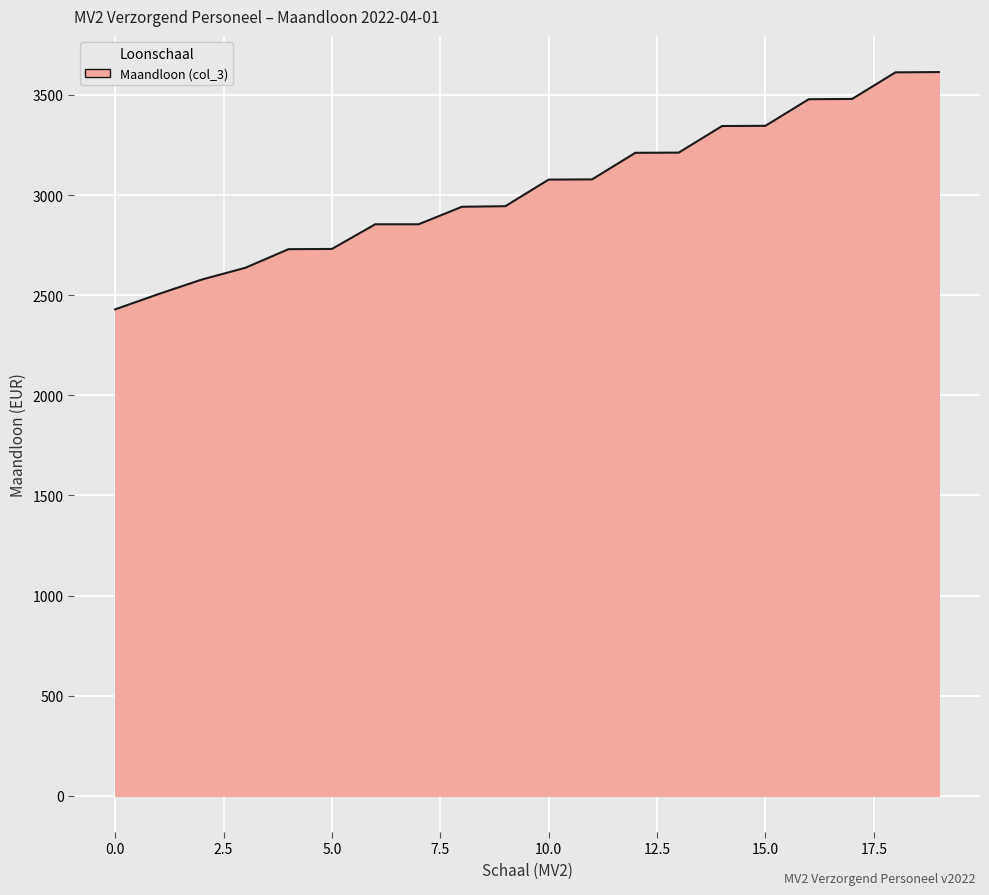

What is the minimum value shown in the chart?

2429.1